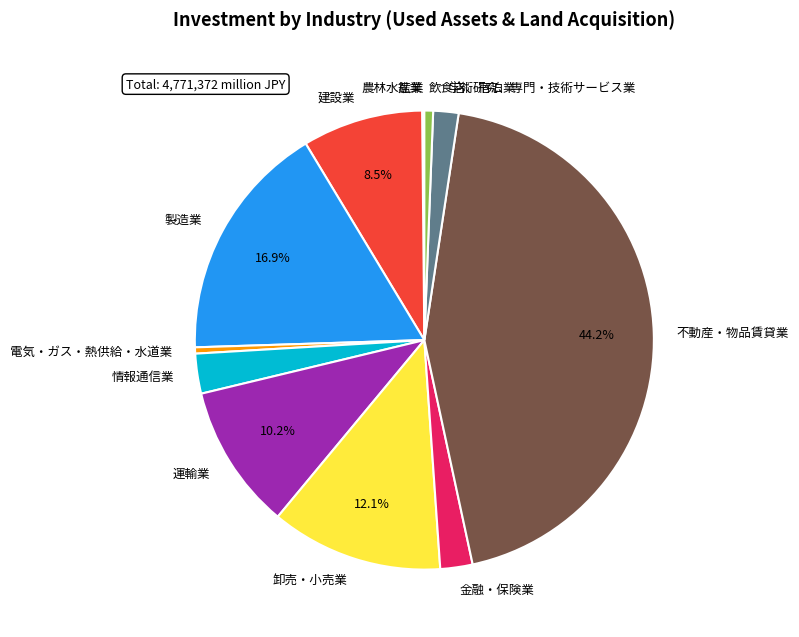

Combined, what portion of the pie is 運輸業 and 建設業?

18.7%